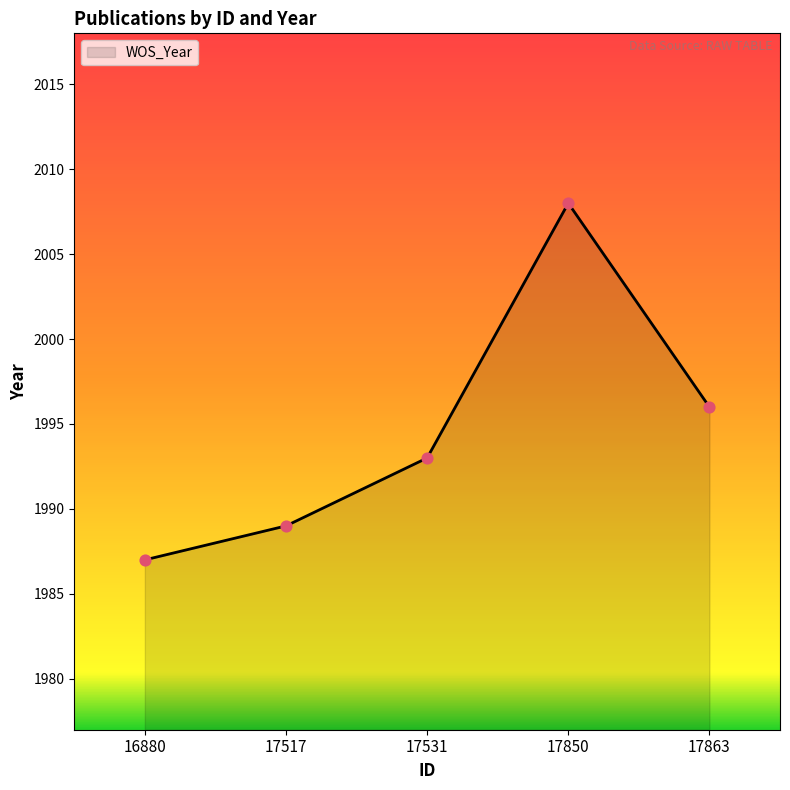

What is the ratio of the value at 17863 to the value at 17531?

1.0